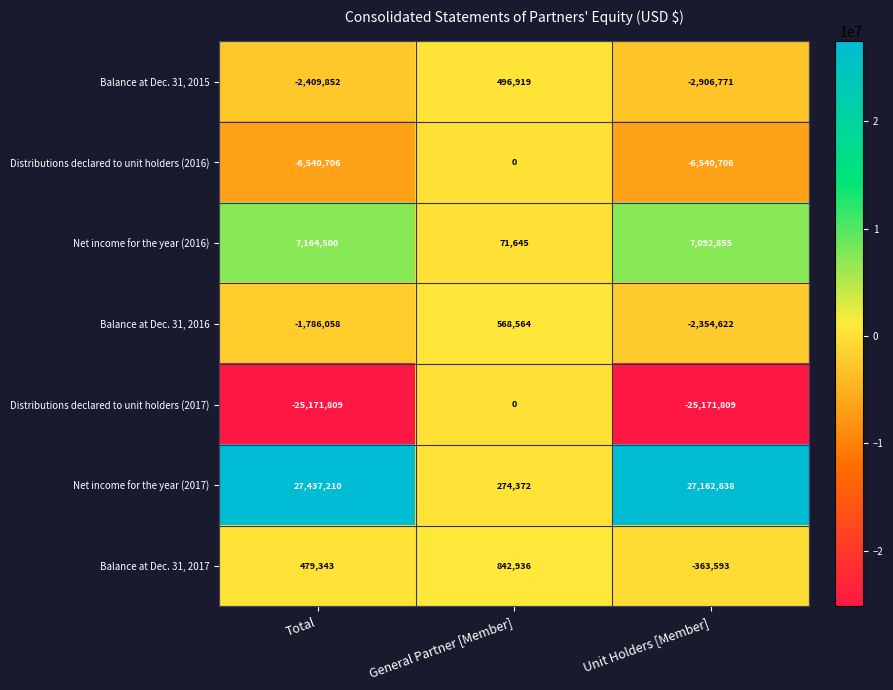

The Balance at Dec. 31, 2015 series shows 274628 at General Partner [Member]. True or false?

False